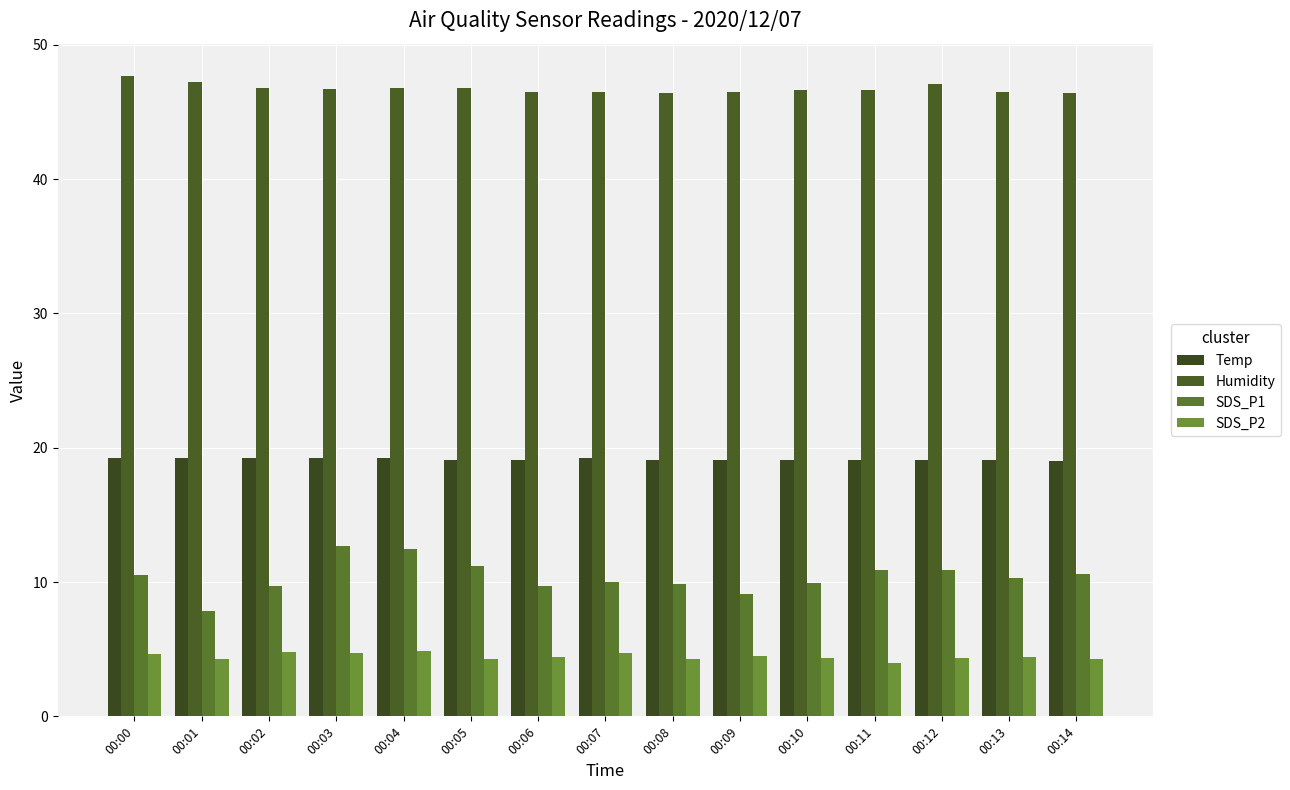

What are all the series names shown in the legend?

Temp, Humidity, SDS_P1, SDS_P2